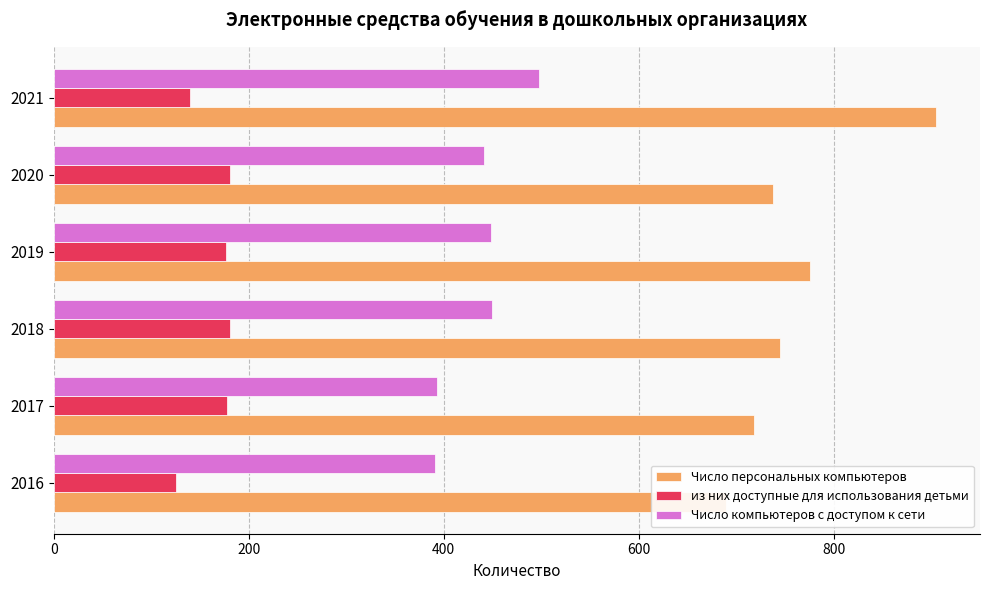

Reading right to left, extract all data points from this chart.

Число персональных компьютеров: 1000=905	800=738	600=776	400=745	200=718	0=690
из них доступные для использования детьми: 1000=140	800=181	600=177	400=181	200=178	0=125
Число компьютеров с доступом к сети: 1000=498	800=441	600=449	400=450	200=393	0=391